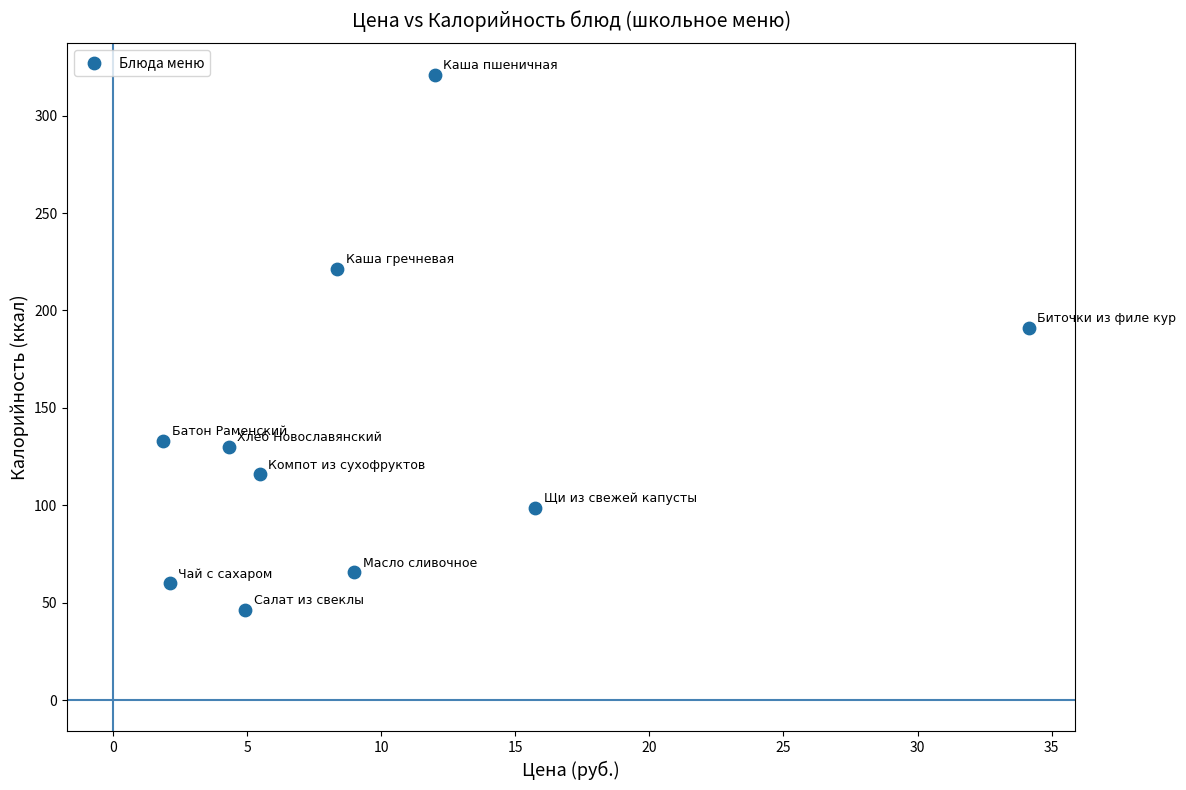

What is the average X value?

9.8